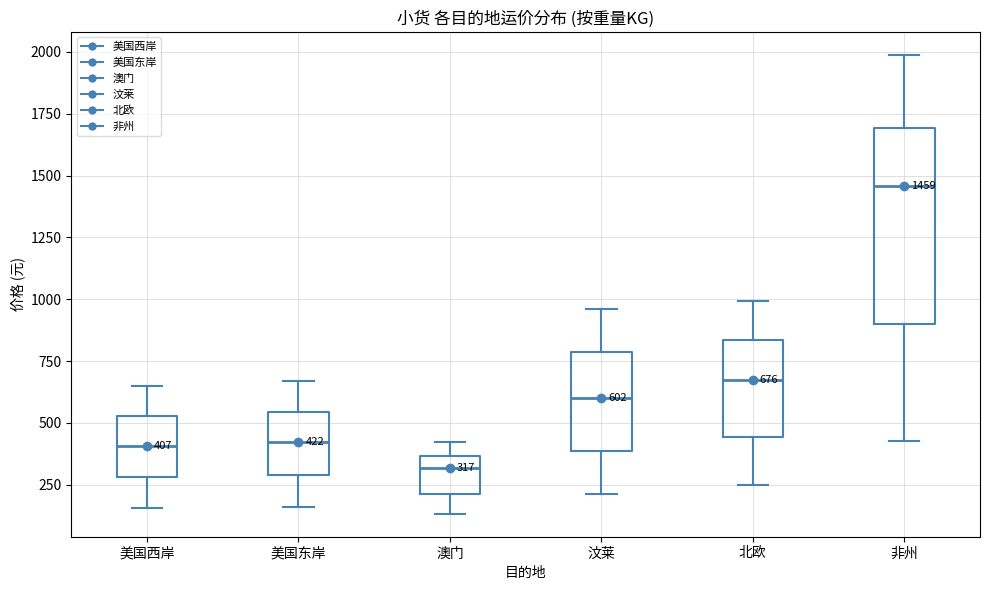

Comparing the boxes themselves (not the whiskers), which one is the tallest?

非州